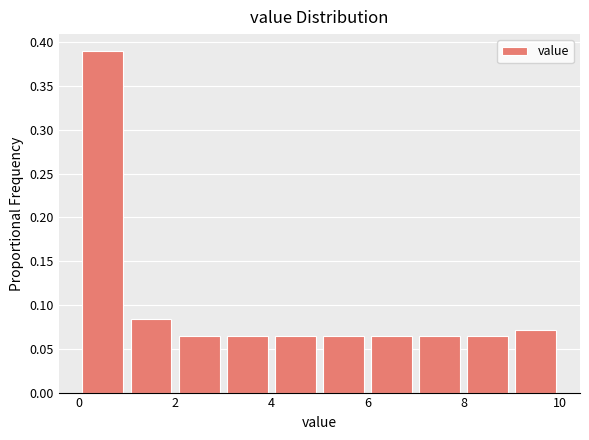

Reading left to right, list every bar in this chart as the range it spans on the x-axis followed by its height. The values are not printed on the chart, so give them approximately, as read against the axis.

0 to 1: 0.390
1 to 2: 0.085
2 to 3: 0.065
3 to 4: 0.065
4 to 5: 0.065
5 to 6: 0.065
6 to 7: 0.065
7 to 8: 0.065
8 to 9: 0.065
9 to 10: 0.070